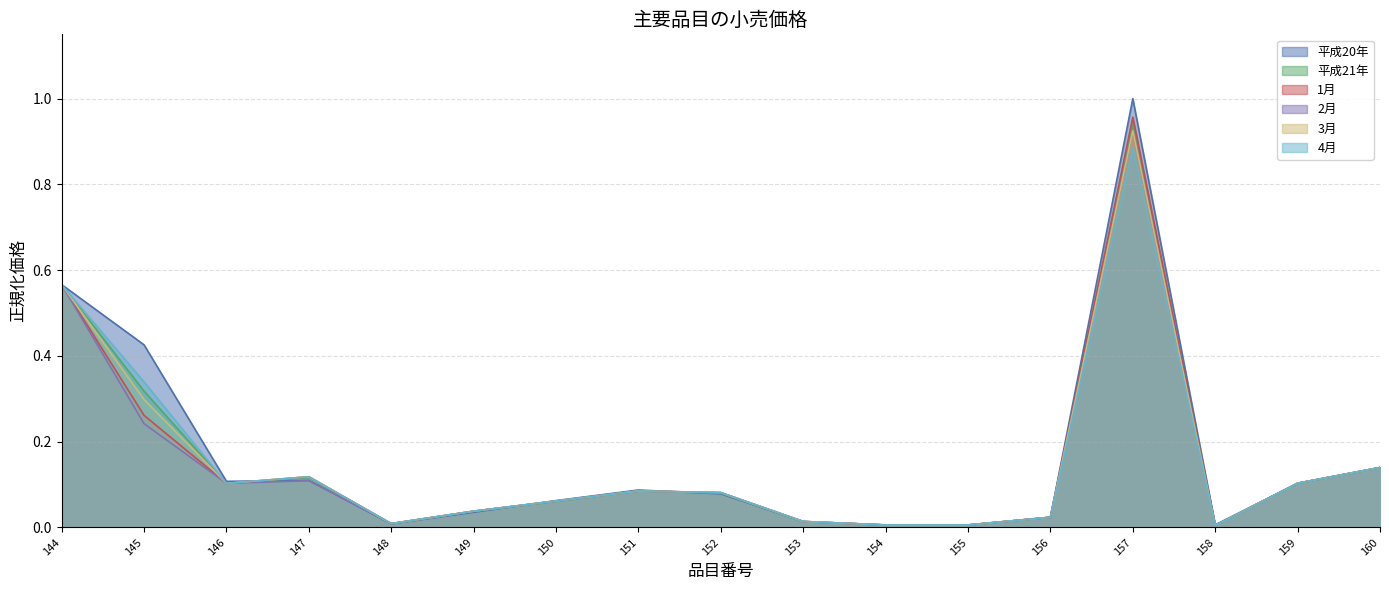

Reading left to right, extract all data points from this chart.

平成20年: 144=0.6	145=0.4	146=0.1	147=0.1	148=0.0	149=0.0	150=0.1	151=0.1	152=0.1	153=0.0	154=0.0	155=0.0	156=0.0	157=1.0	158=0.0	159=0.1	160=0.1
平成21年: 144=0.6	145=0.3	146=0.1	147=0.1	148=0.0	149=0.0	150=0.1	151=0.1	152=0.1	153=0.0	154=0.0	155=0.0	156=0.0	157=0.9	158=0.0	159=0.1	160=0.1
1月: 144=0.6	145=0.3	146=0.1	147=0.1	148=0.0	149=0.0	150=0.1	151=0.1	152=0.1	153=0.0	154=0.0	155=0.0	156=0.0	157=1.0	158=0.0	159=0.1	160=0.1
2月: 144=0.6	145=0.2	146=0.1	147=0.1	148=0.0	149=0.0	150=0.1	151=0.1	152=0.1	153=0.0	154=0.0	155=0.0	156=0.0	157=0.9	158=0.0	159=0.1	160=0.1
3月: 144=0.6	145=0.3	146=0.1	147=0.1	148=0.0	149=0.0	150=0.1	151=0.1	152=0.1	153=0.0	154=0.0	155=0.0	156=0.0	157=0.9	158=0.0	159=0.1	160=0.1
4月: 144=0.6	145=0.3	146=0.1	147=0.1	148=0.0	149=0.0	150=0.1	151=0.1	152=0.1	153=0.0	154=0.0	155=0.0	156=0.0	157=0.9	158=0.0	159=0.1	160=0.1